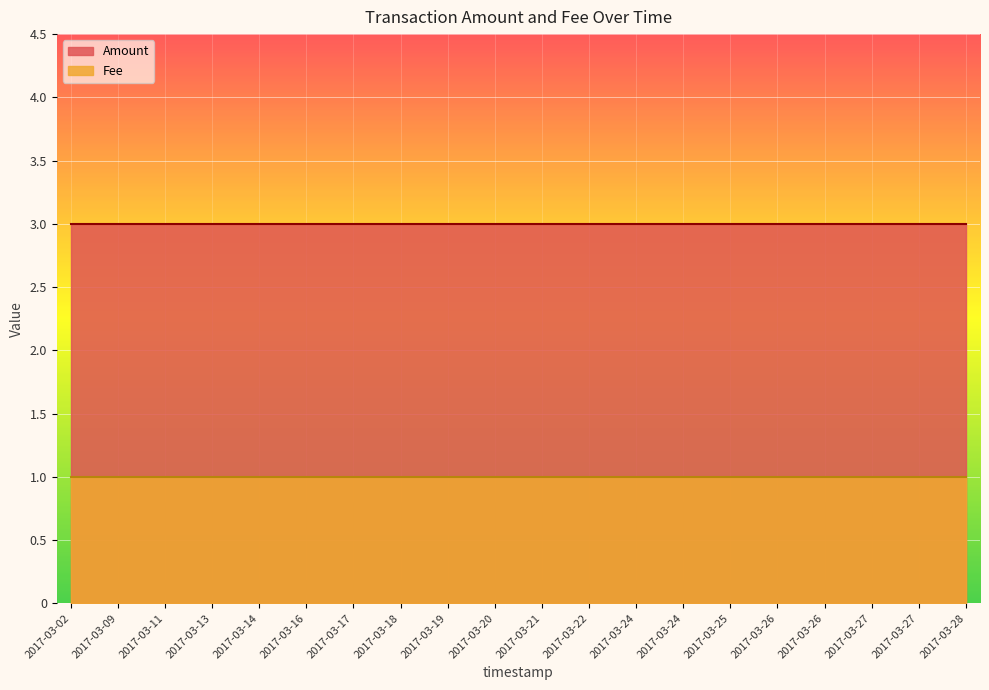

Reading left to right, list all the values displayed in this chart.

Amount: 2017-03-02=3	2017-03-09=3	2017-03-11=3	2017-03-13=3	2017-03-14=3	2017-03-16=3	2017-03-17=3	2017-03-18=3	2017-03-19=3	2017-03-20=3	2017-03-21=3	2017-03-22=3	2017-03-24=3	2017-03-24=3	2017-03-25=3	2017-03-26=3	2017-03-26=3	2017-03-27=3	2017-03-27=3	2017-03-28=3
Fee: 2017-03-02=1	2017-03-09=1	2017-03-11=1	2017-03-13=1	2017-03-14=1	2017-03-16=1	2017-03-17=1	2017-03-18=1	2017-03-19=1	2017-03-20=1	2017-03-21=1	2017-03-22=1	2017-03-24=1	2017-03-24=1	2017-03-25=1	2017-03-26=1	2017-03-26=1	2017-03-27=1	2017-03-27=1	2017-03-28=1